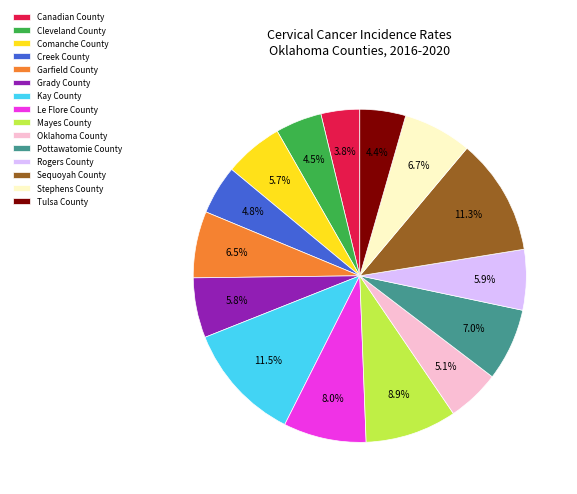

Count the number of slices in the pie.

15